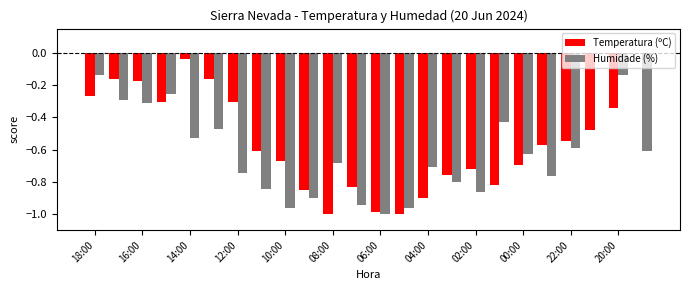

Which series has the largest total across all categories?

Temperatura (ºC)